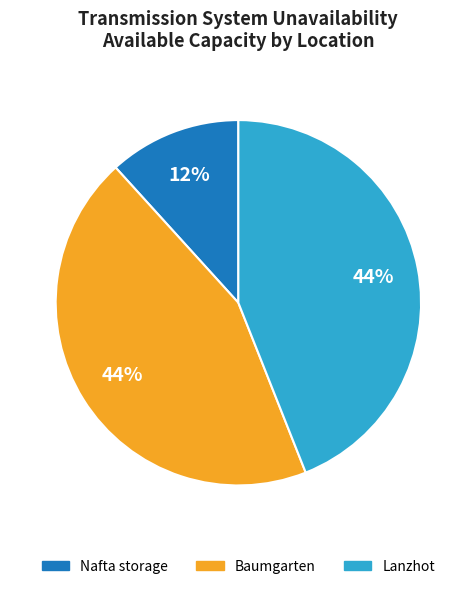

To the nearest percent, what portion does Baumgarten represent?

44%